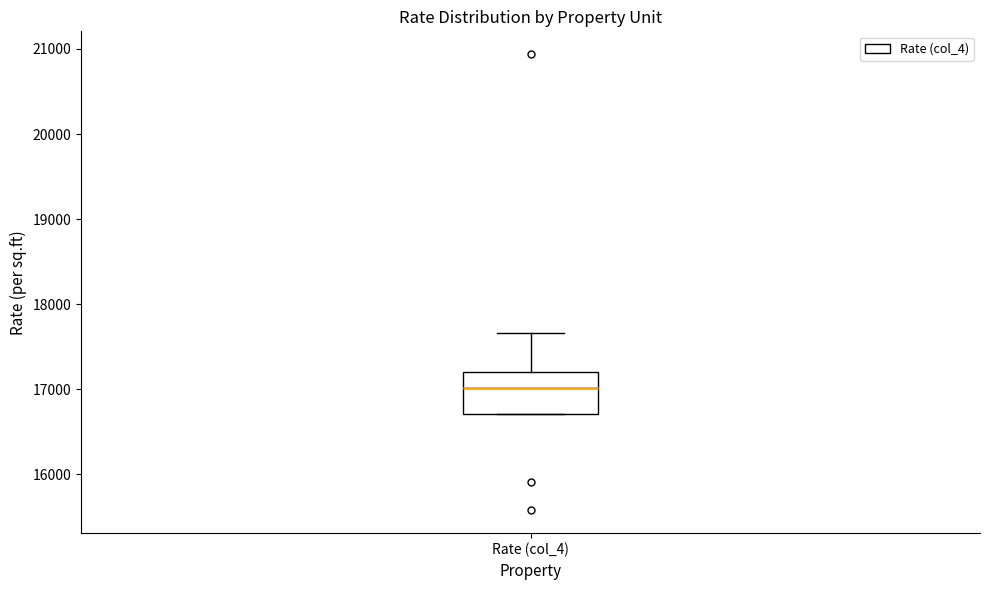

Transcribe this box plot: give where the median line is, the range the box spans, and where the two whiskers end, as read against the y-axis. The values are not printed on the chart, so give them approximately, as read against the axis.

median 17000, box 16700 to 17200, whiskers 16700 to 17700